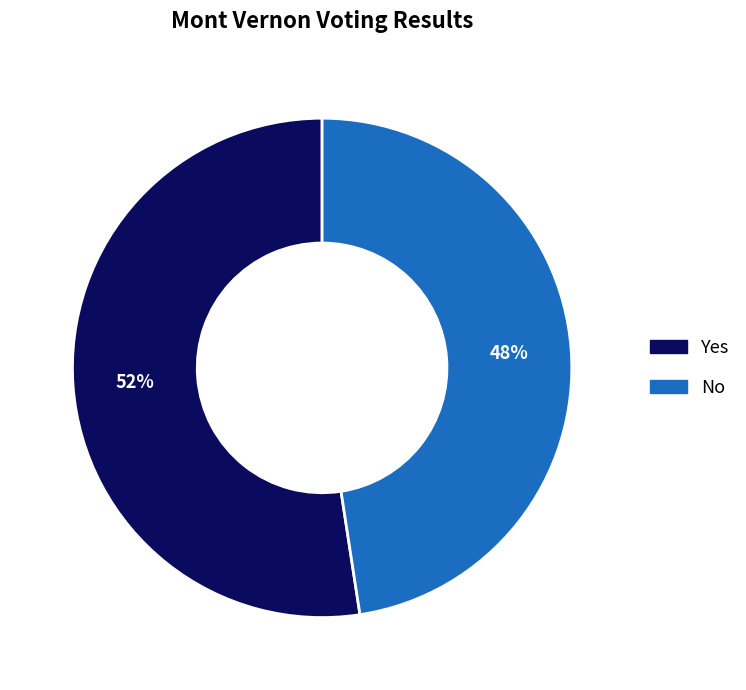

Is there a majority slice in this chart?

Yes